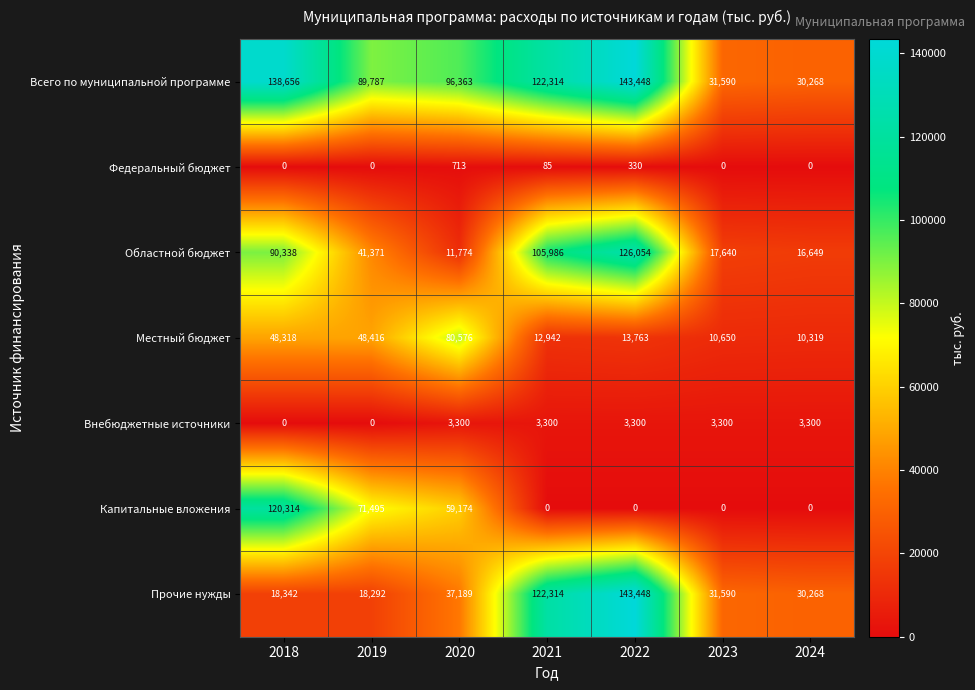

How many Внебюджетные источники values are between 0 and 3300?

7